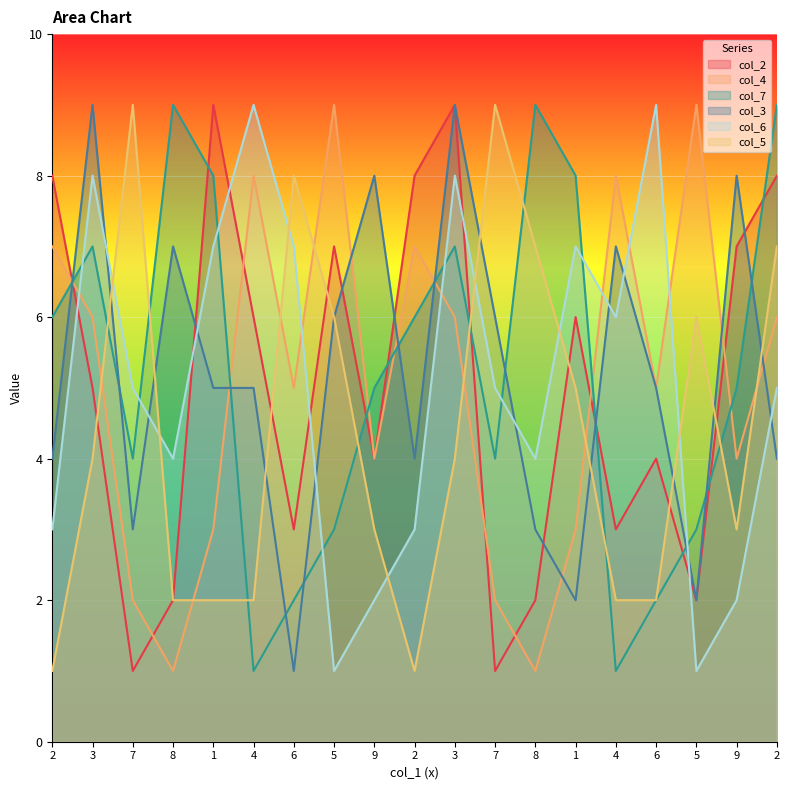

True or false: col_2 has a value of 3 at 8.

False